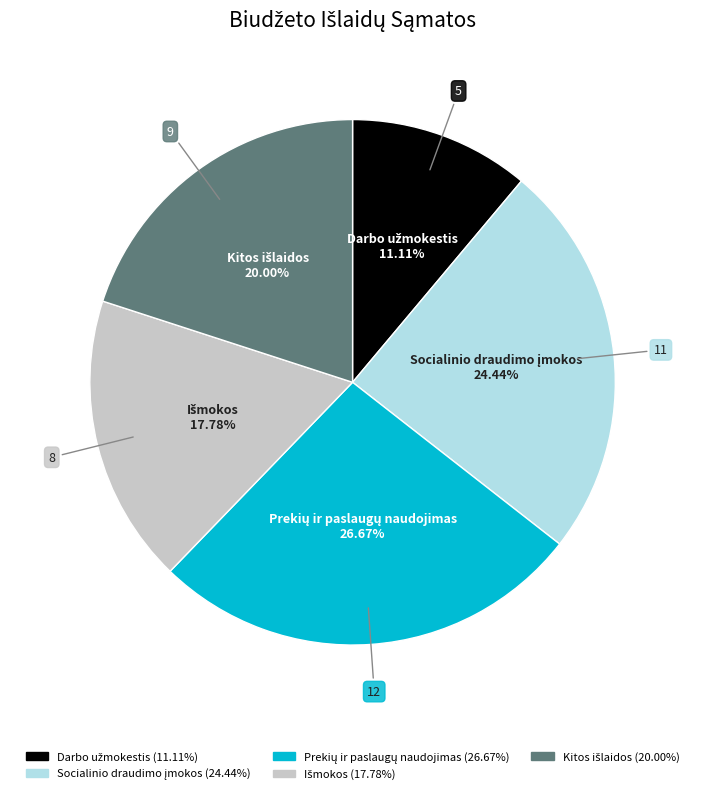

How many slices are in this pie chart?

5